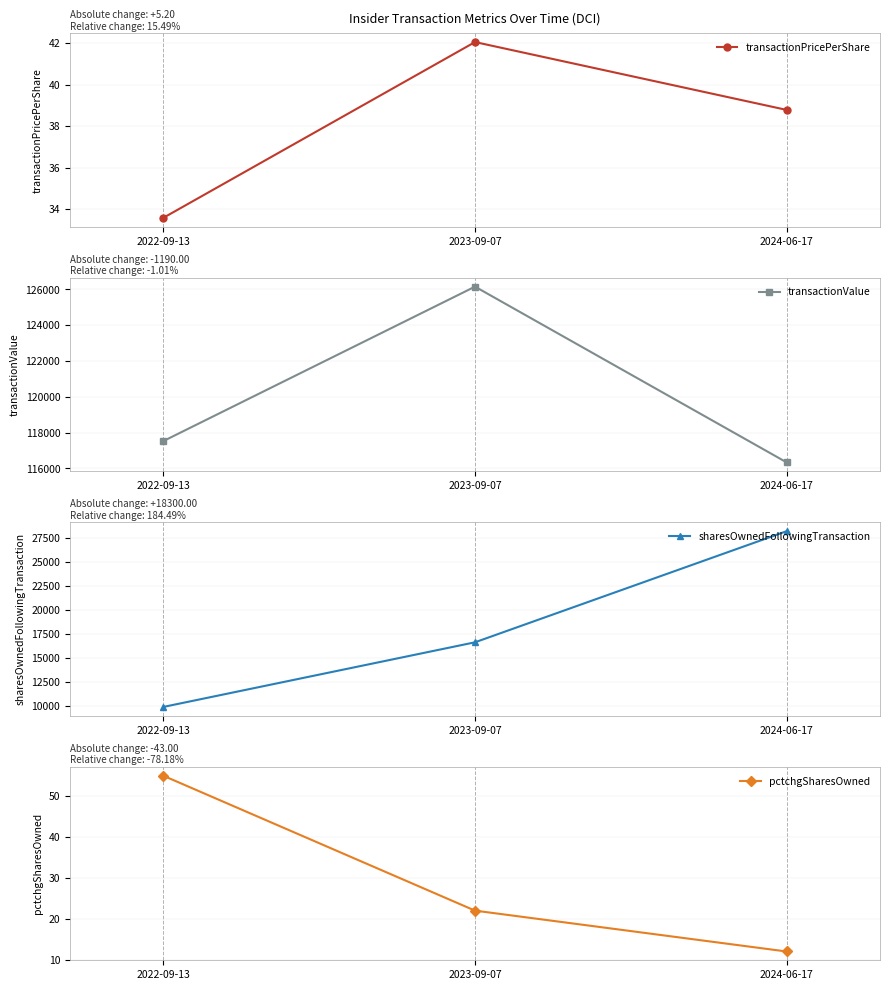

What is the label of the 2nd point from the left?

2023-09-07